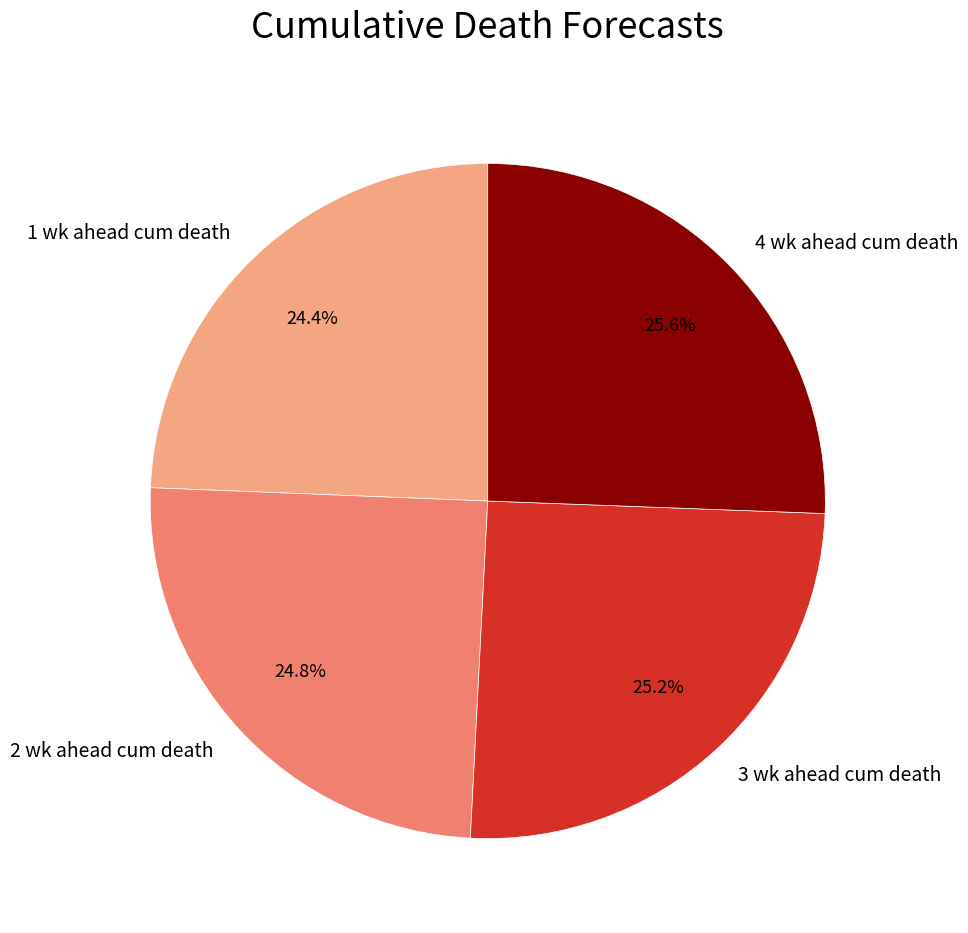

What portion of the pie excludes 4 wk ahead cum death?

74.4%